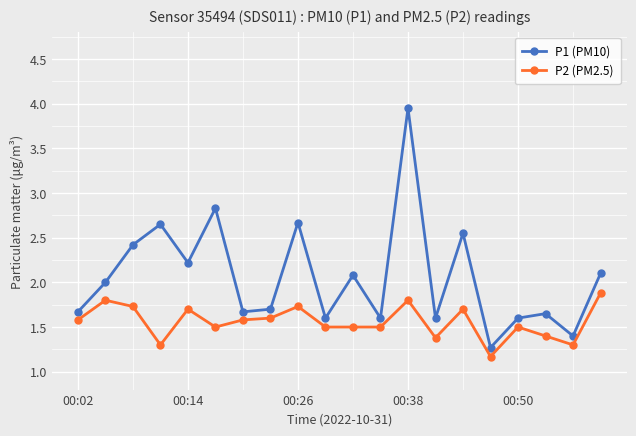

Which series has the widest spread of values?

P1 (PM10)